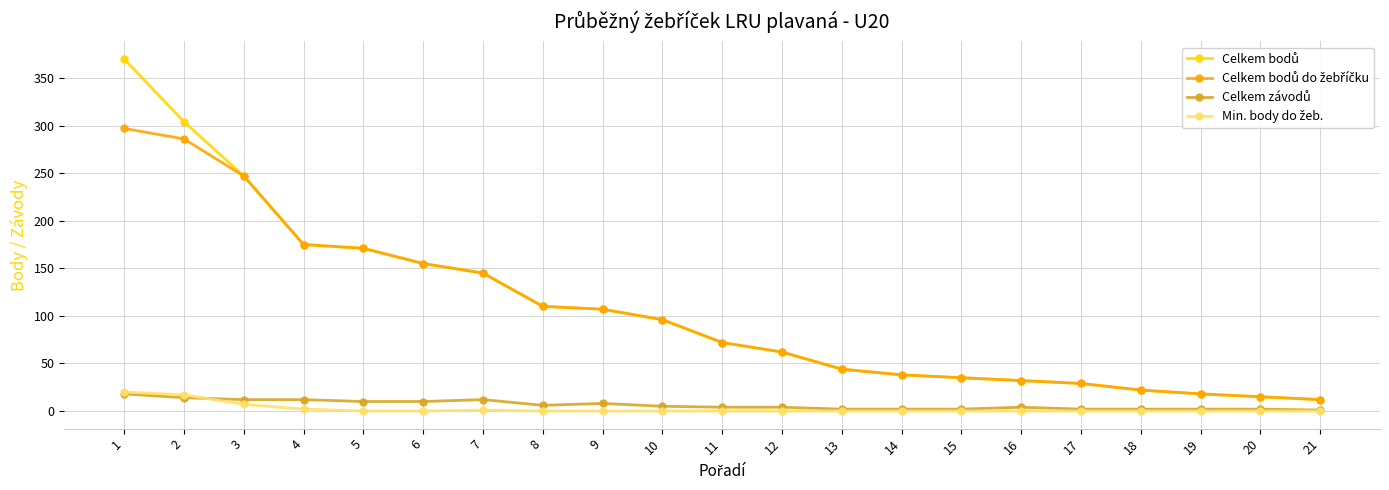

What is the maximum value shown in the chart?

370